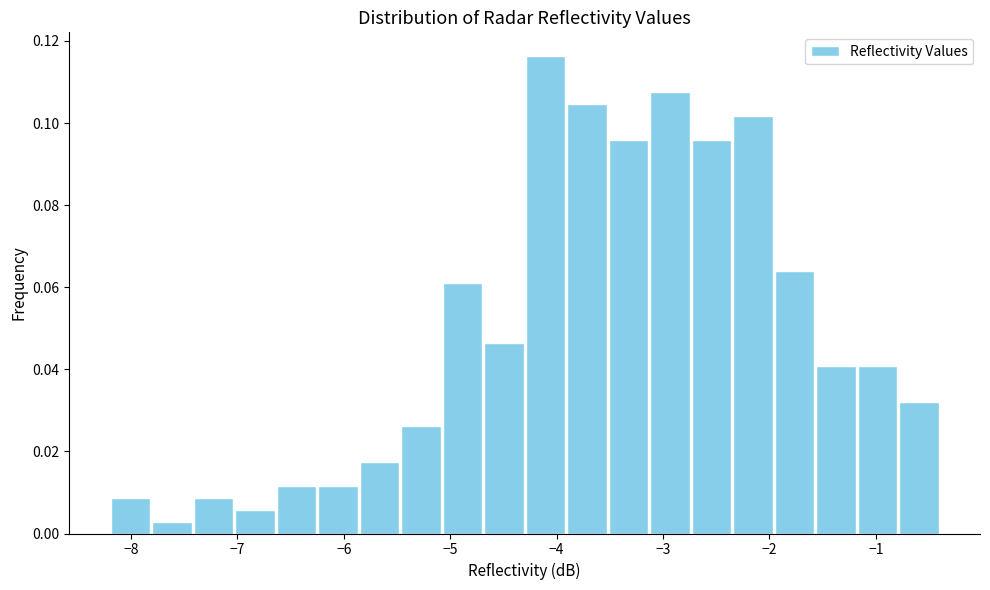

Read against the x-axis, roughly where is the centre of the tallest bar?

-4.1